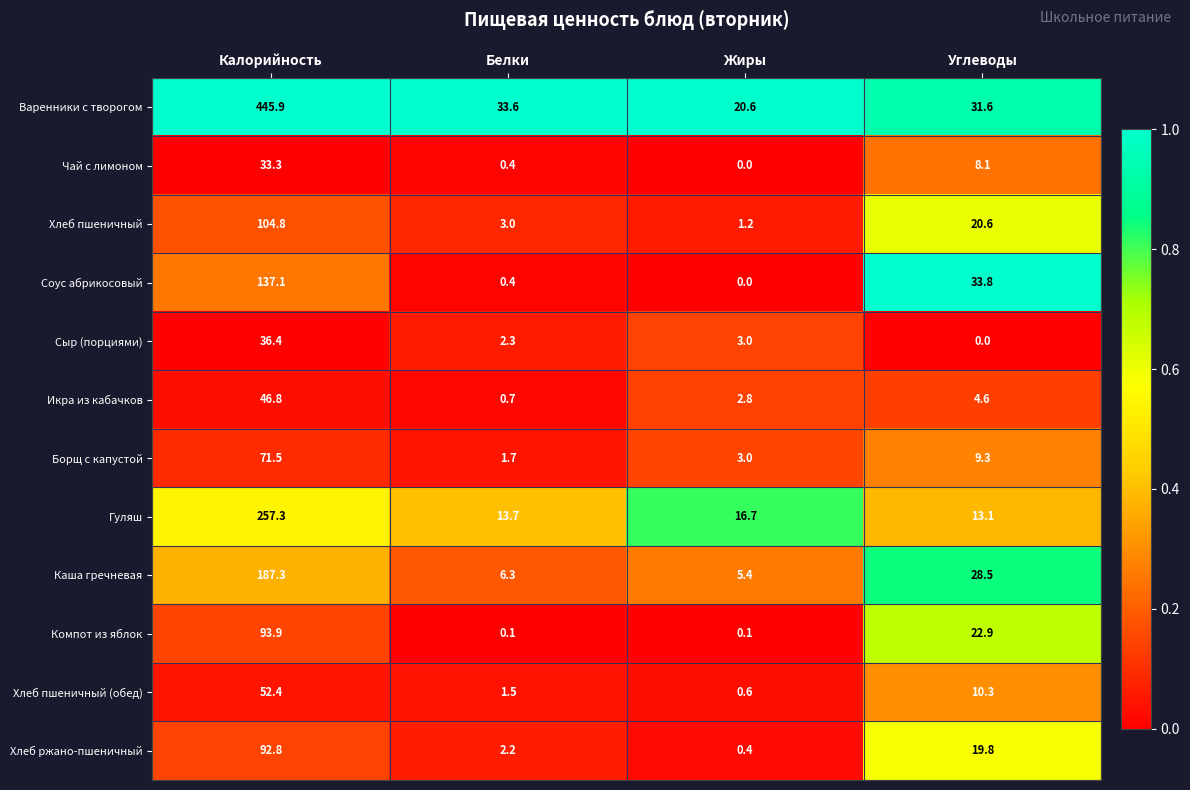

What is the spread (max minus min) of values at Углеводы?

33.8